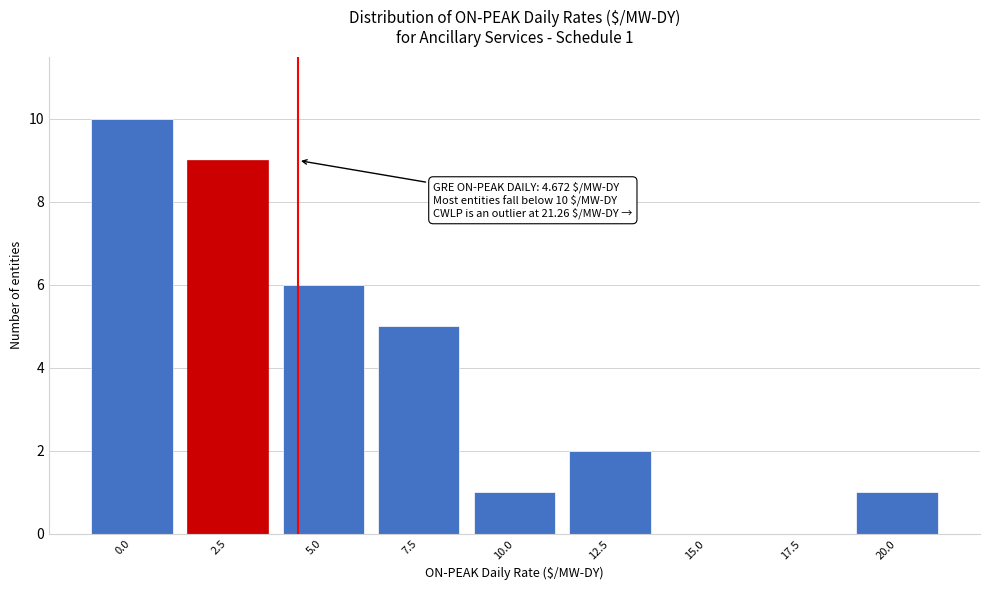

Reading left to right, transcribe all the data shown in this chart.

0.0=10	2.5=9	5.0=6	7.5=5	10.0=1	12.5=2	15.0=0	17.5=0	20.0=1